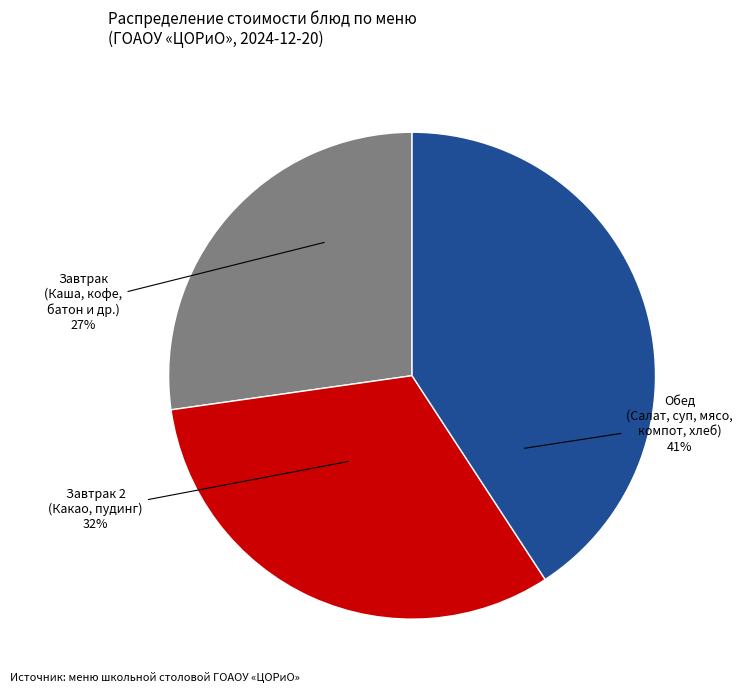

Does any single category account for the majority?

No